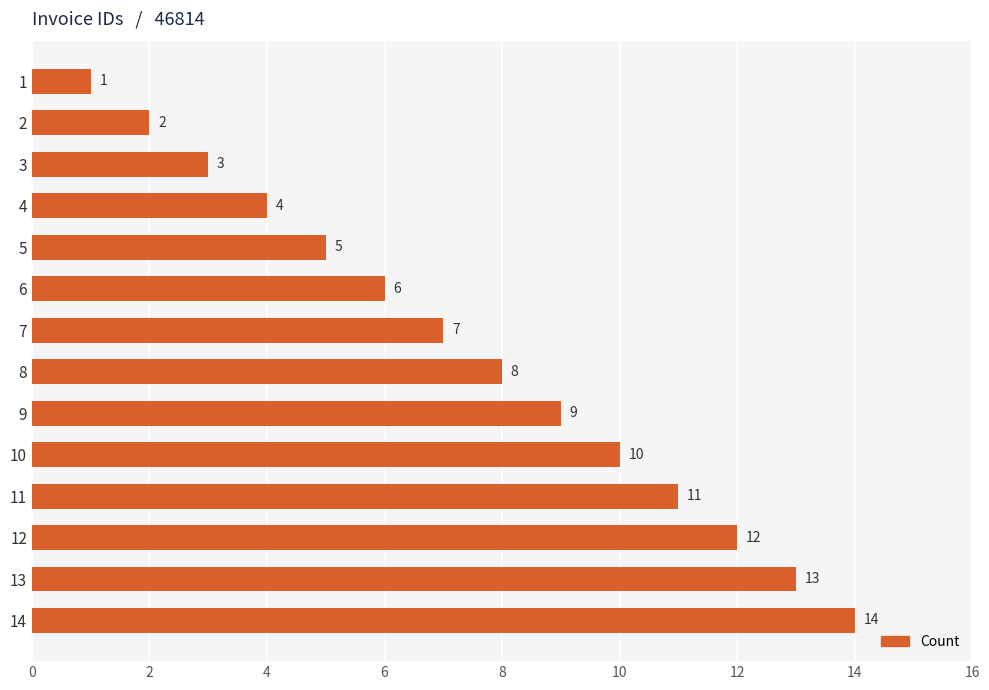

Does the chart contain stacked bars?

No